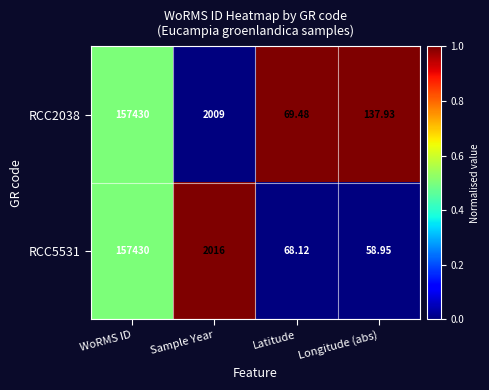

At which label does RCC2038 first exceed 2009?

WoRMS ID